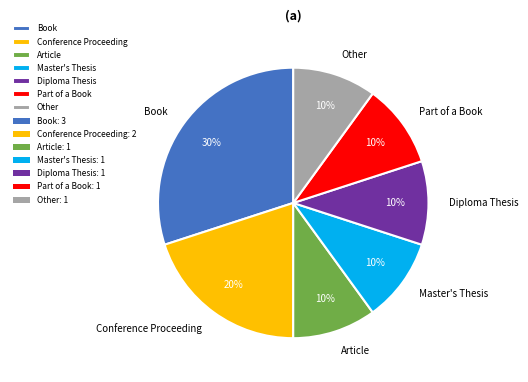

Is there any slice that represents more than half of the pie?

No